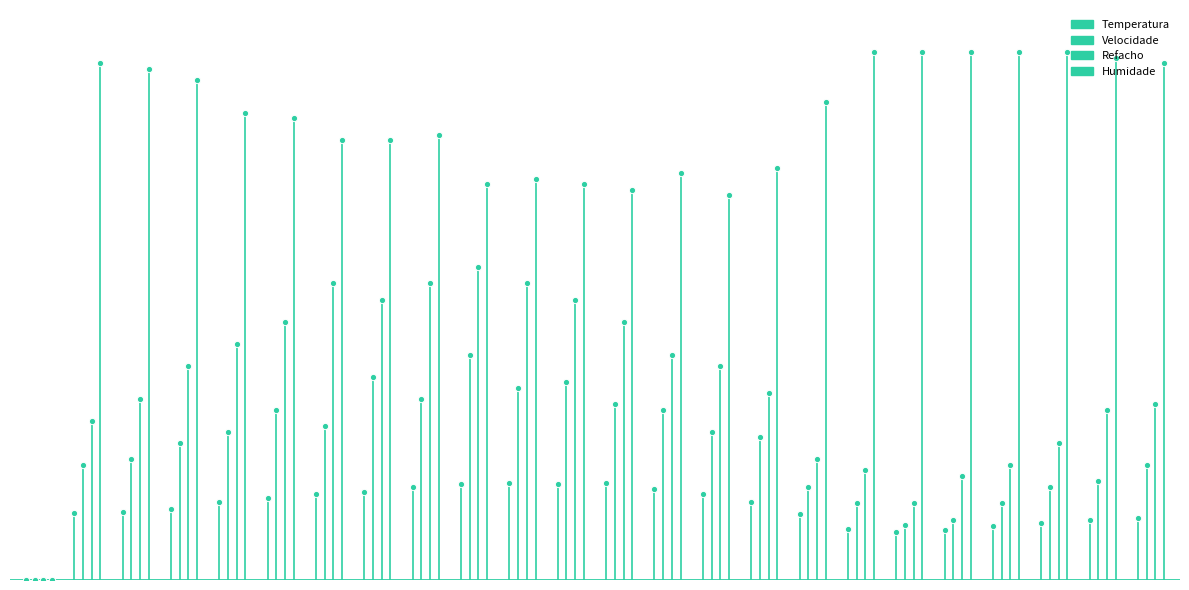

True or false: Humidade and Temperatura intersect in this chart.

False